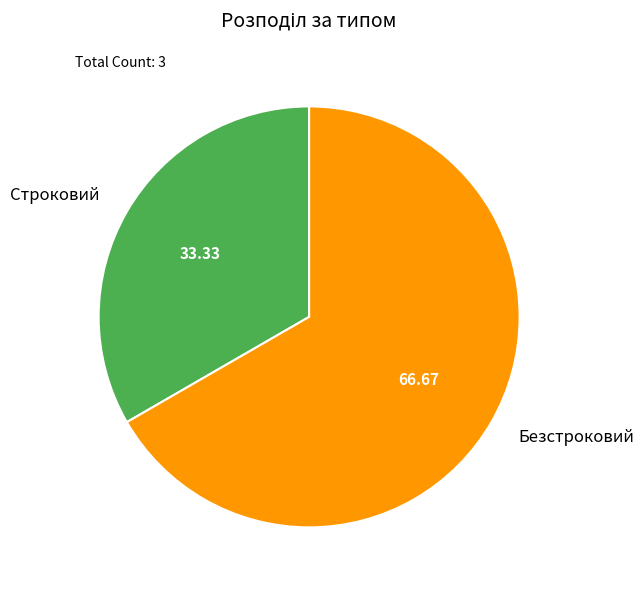

What is the majority slice?

Безстроковий